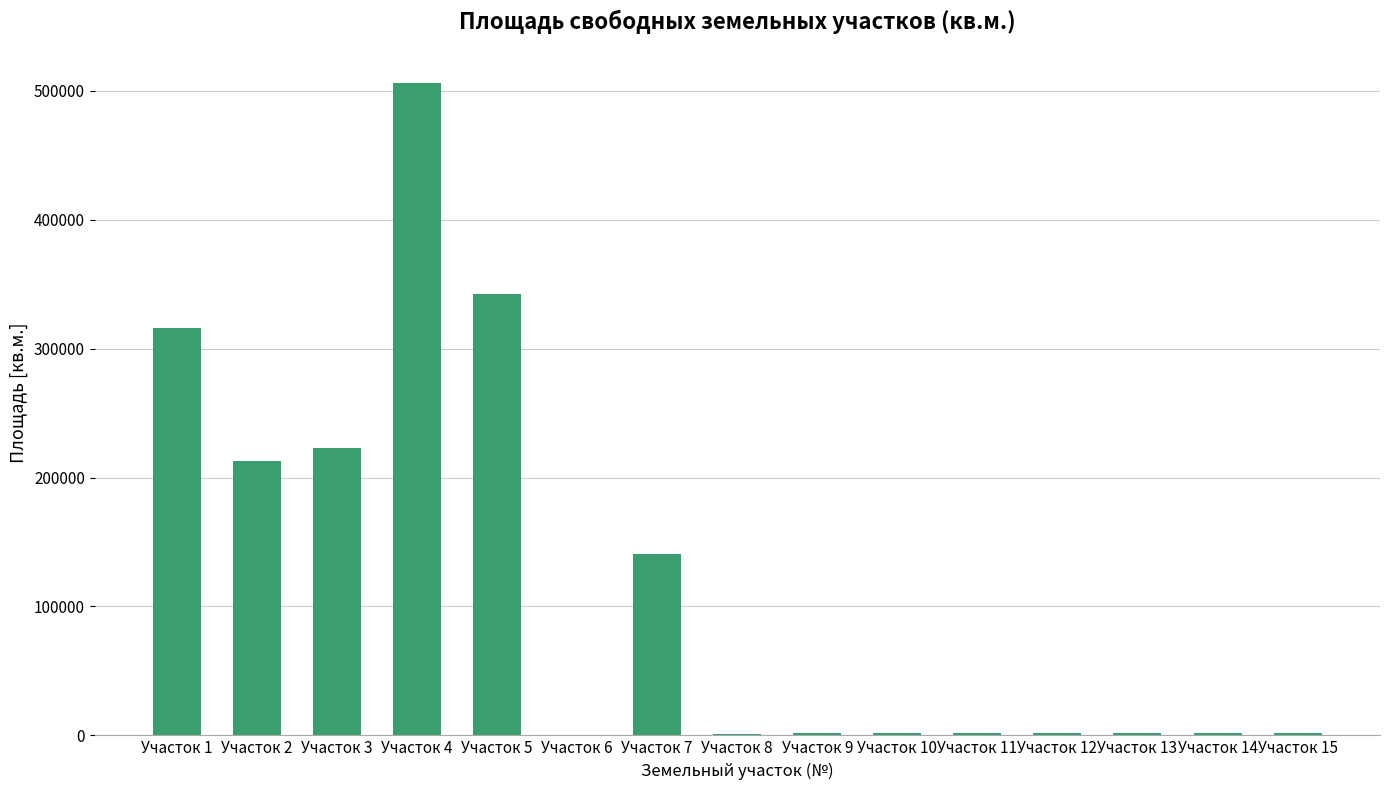

What is the difference between the values at Участок 8 and Участок 4?

504848